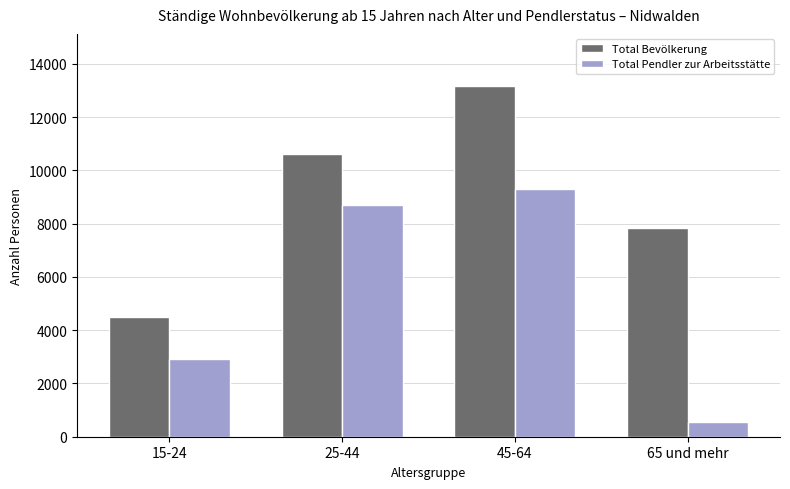

What is the label of the 4th bar from the left?

65 und mehr